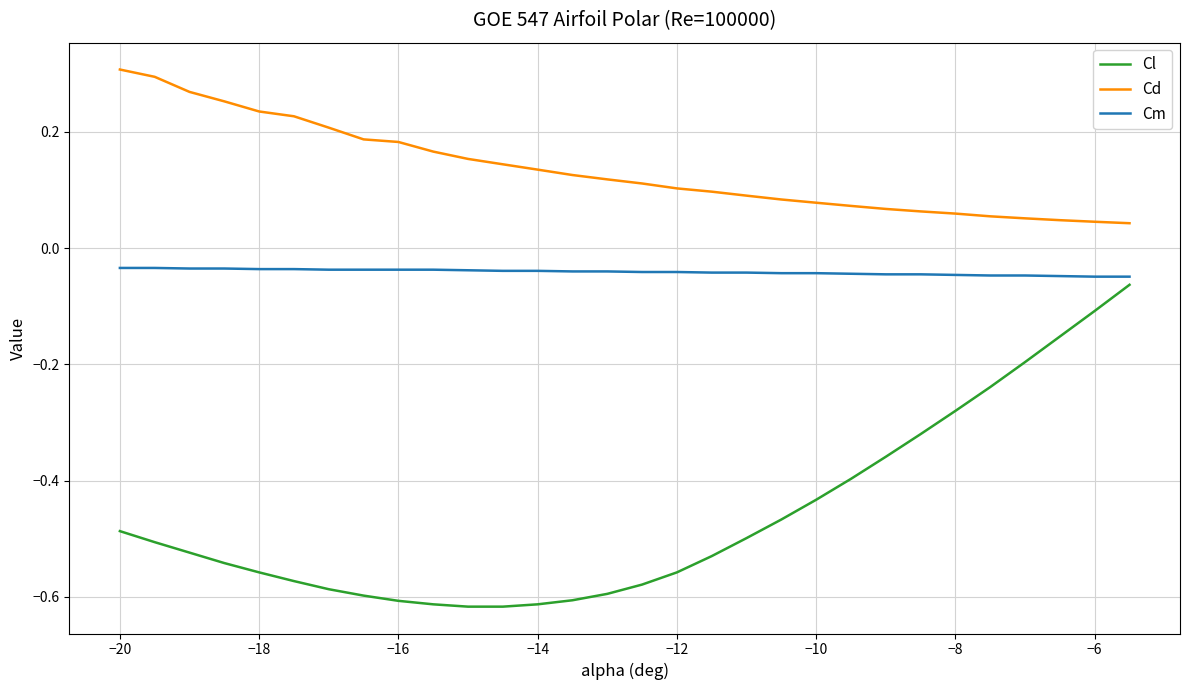

Count the number of data series in this chart.

3